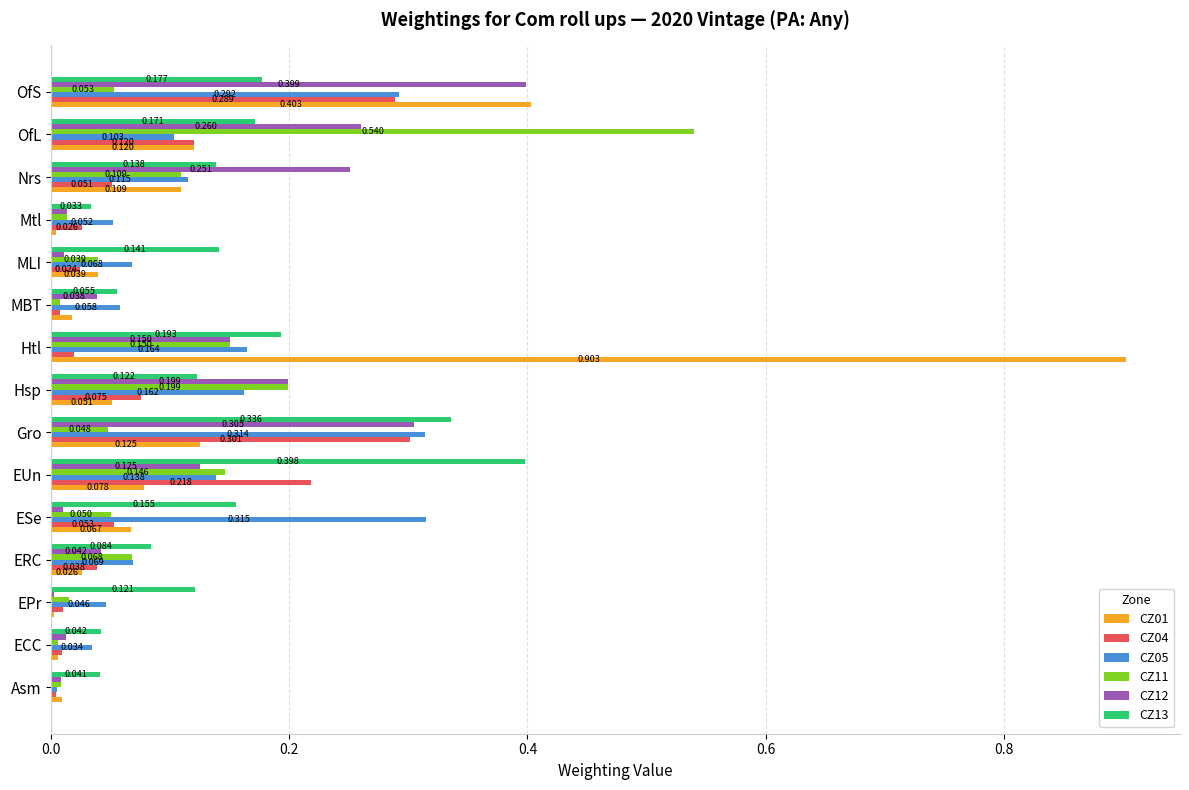

Which category has the highest value in the CZ05 series?

ESe